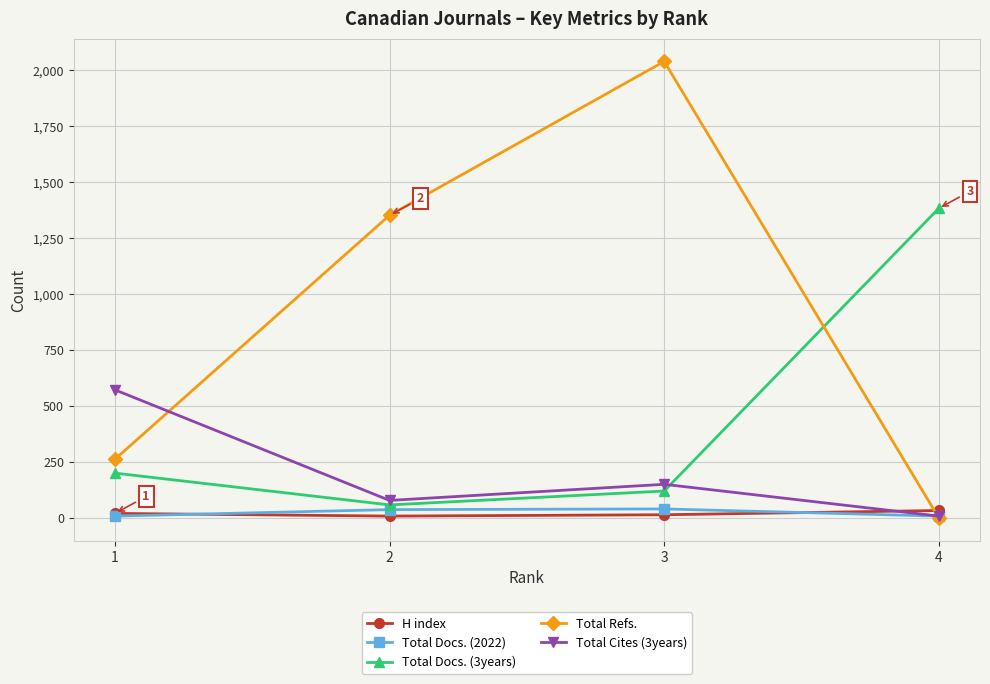

Is the value of Total Docs. (3years) at 1 greater than the value of Total Docs. (2022) at 2?

Yes